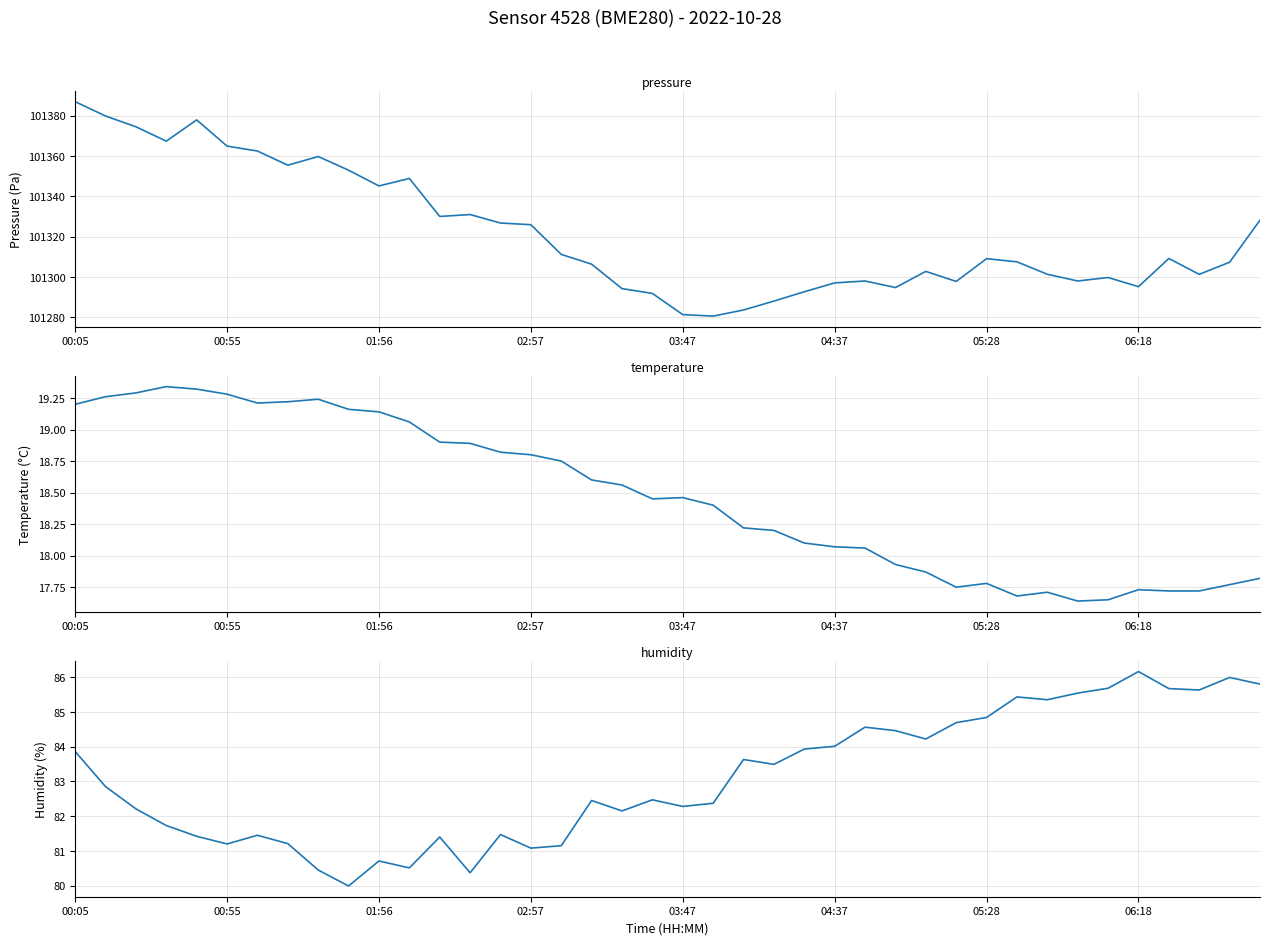

Rank the series at 03:47 from highest to lowest value.

pressure, humidity, temperature